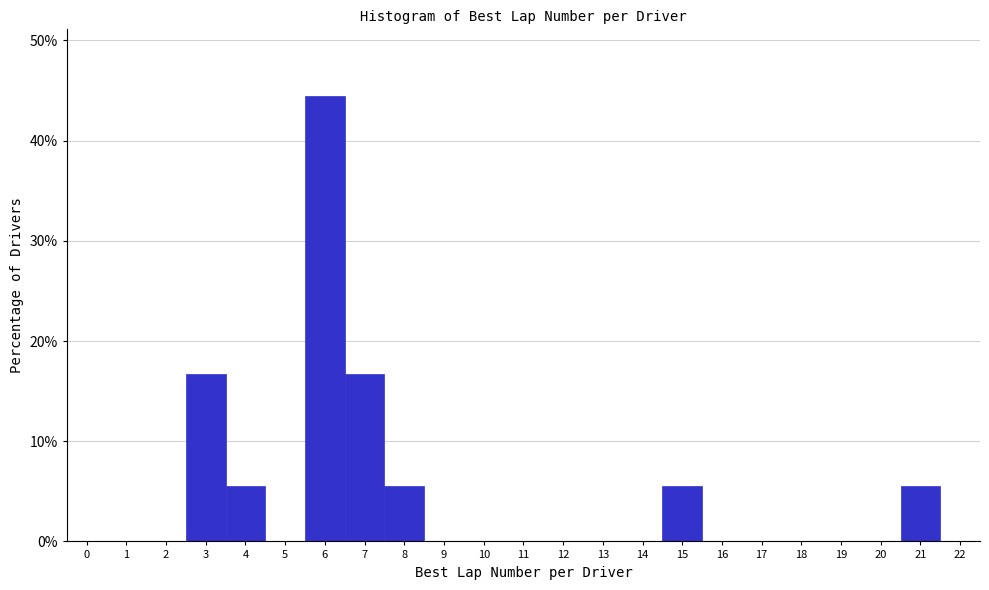

Which range on the x-axis has the tallest bar?

5.5 to 6.5